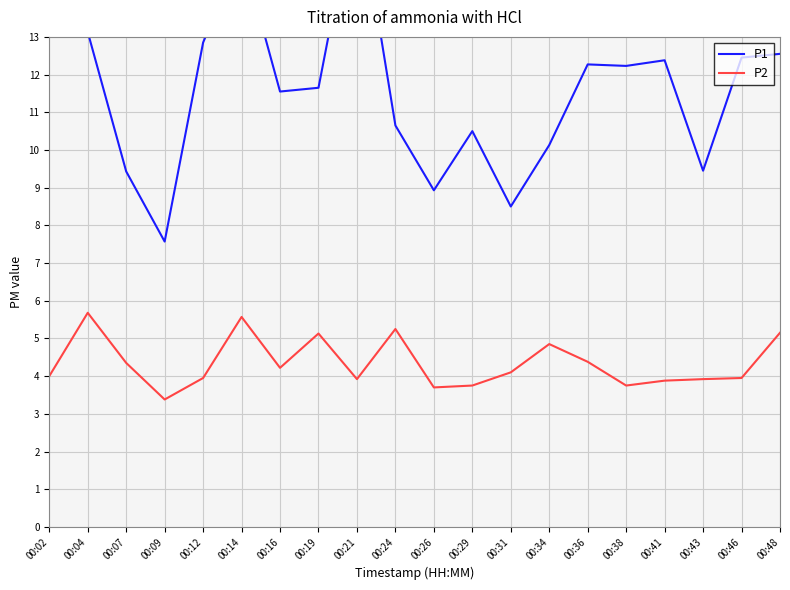

What value does the P2 series have at 00:19?

5.1